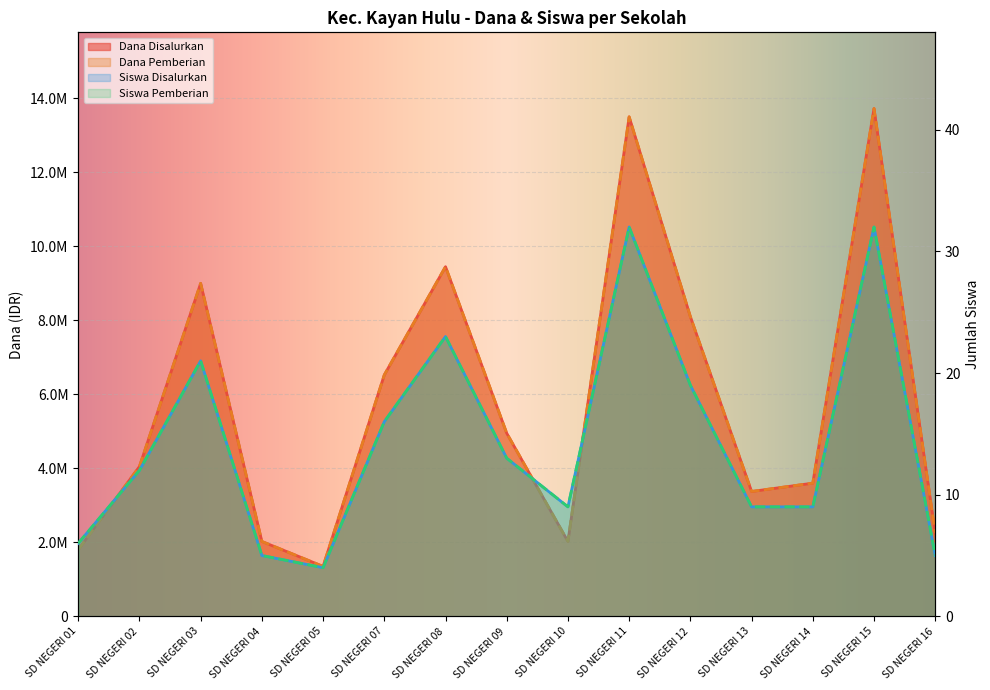

Count the number of data series in this chart.

4